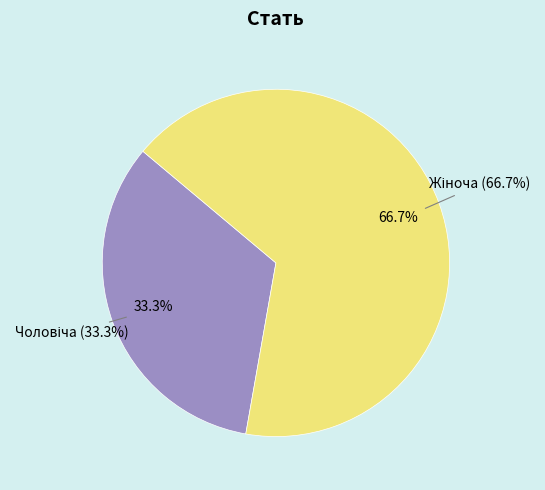

How many segments does this pie chart have?

2